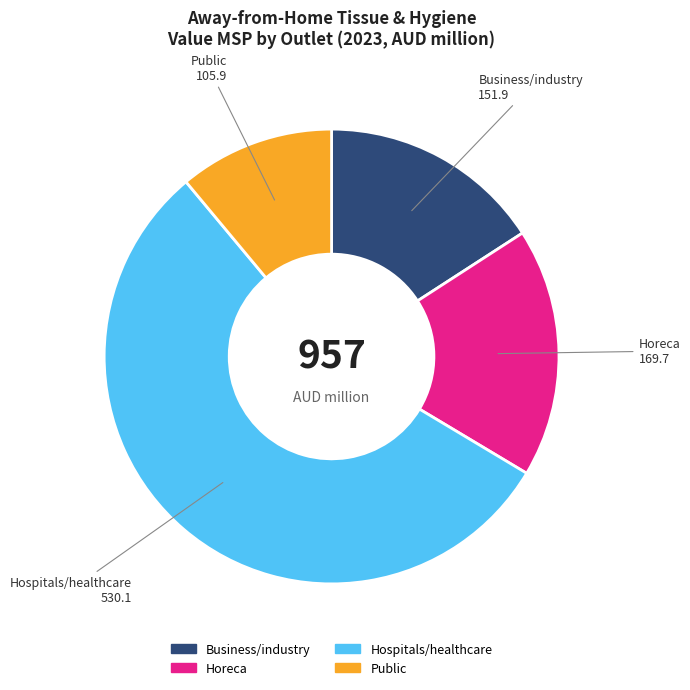

Which has a higher value, Hospitals/healthcare or Horeca?

Hospitals/healthcare